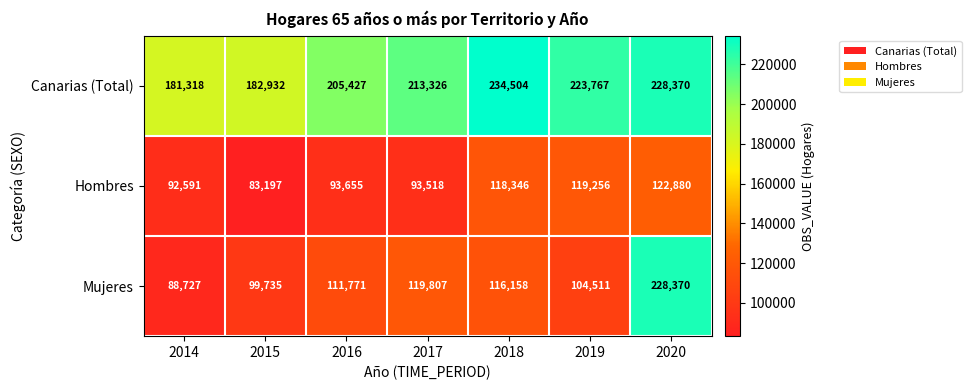

True or false: Canarias (Total) has a value of 181318 at 2014.

True